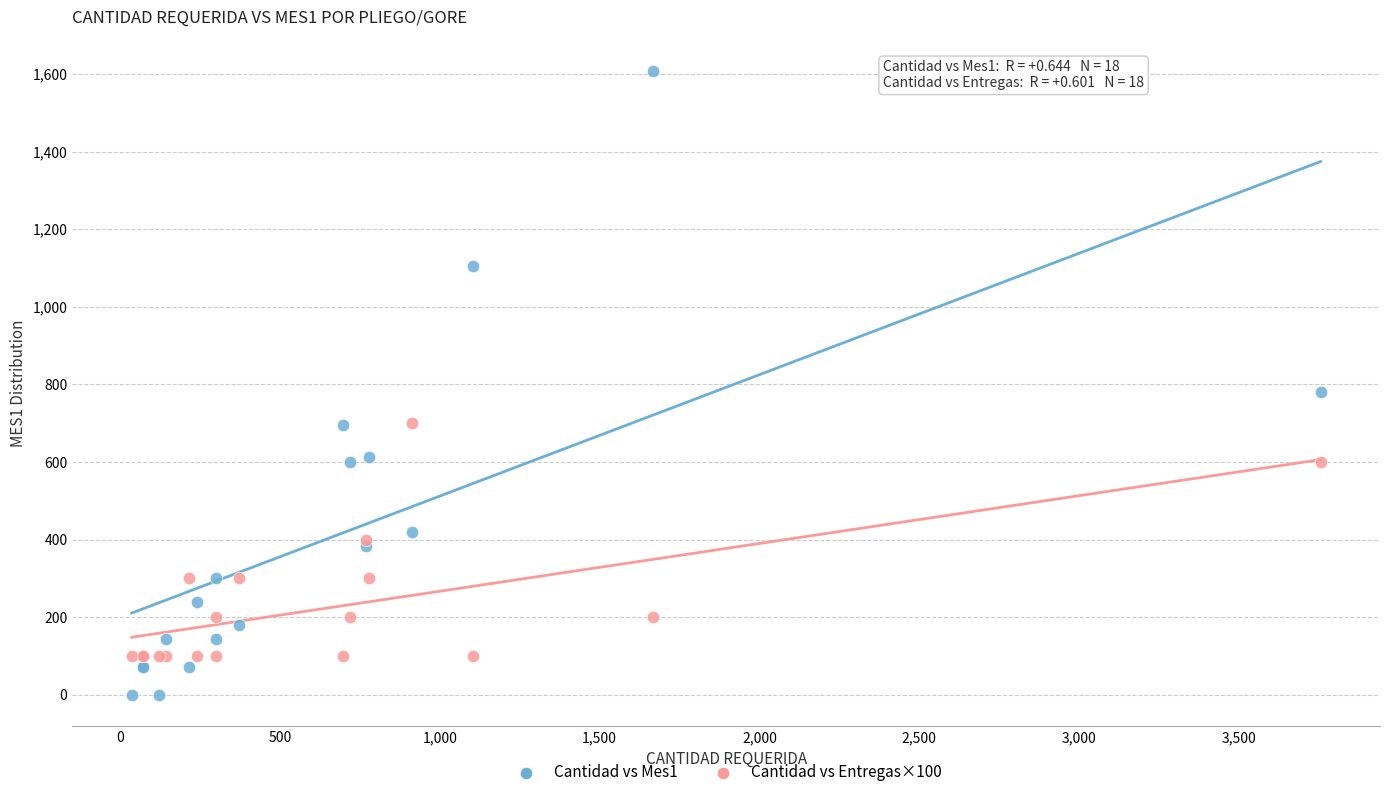

Across all series, what Y value is closest to 804?

780